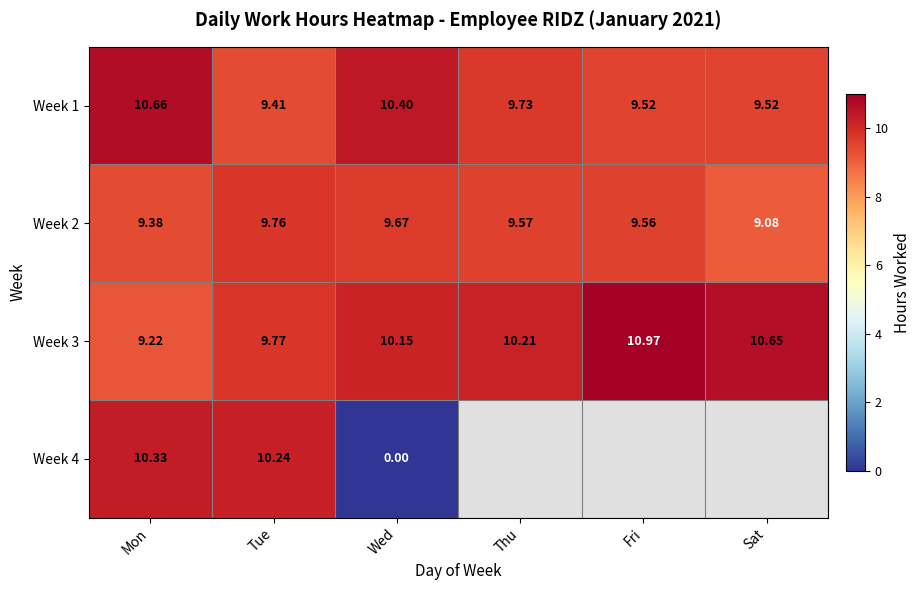

At which category does the chart reach its minimum across all series?

Wed